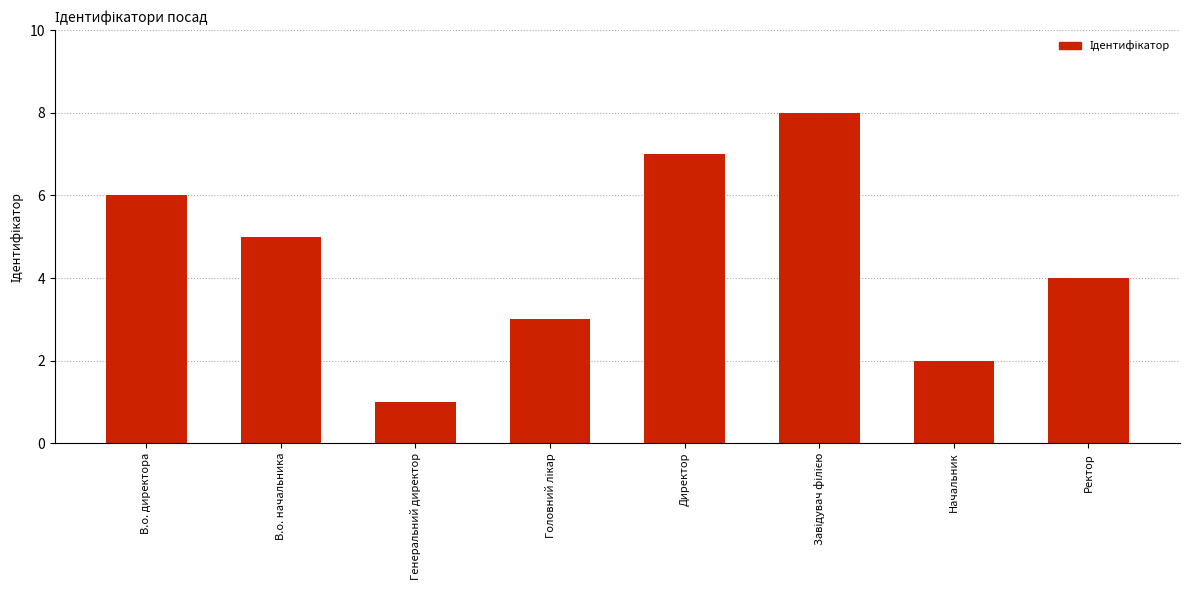

At which category does the chart reach its minimum across all series?

Генеральний директор